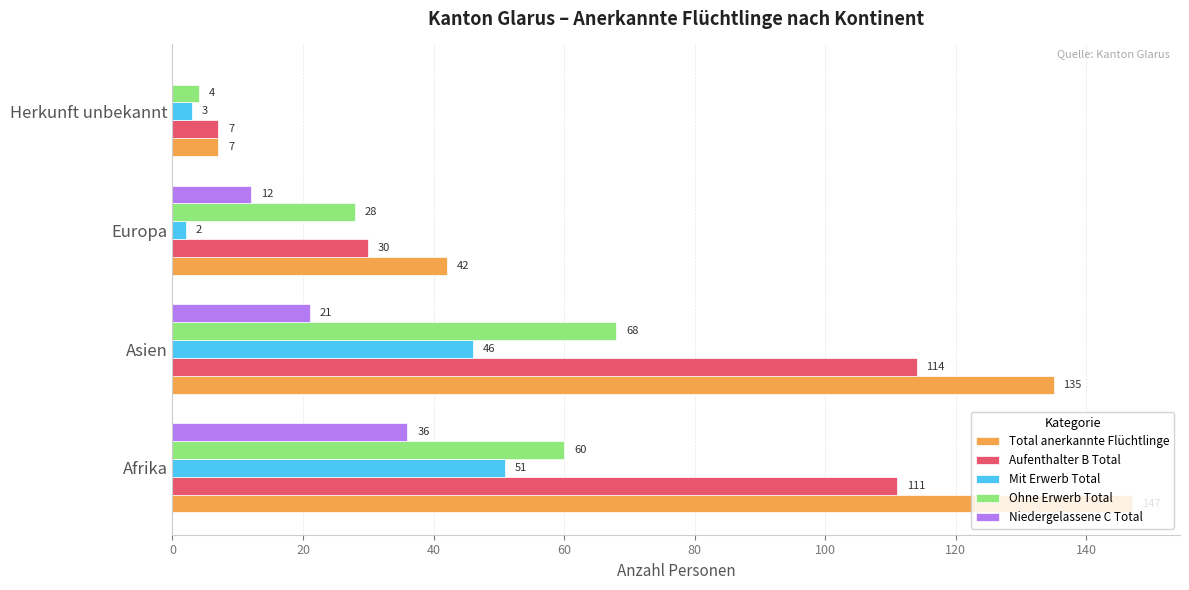

Which series has the widest spread of values?

Total anerkannte Flüchtlinge